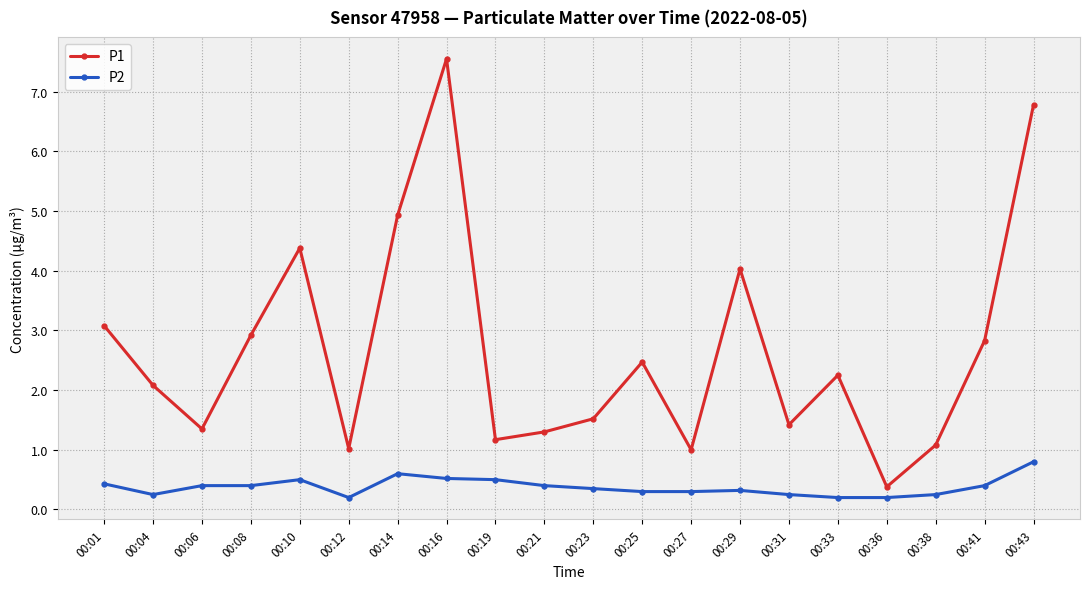

At which category does the chart reach its peak across all series?

00:16